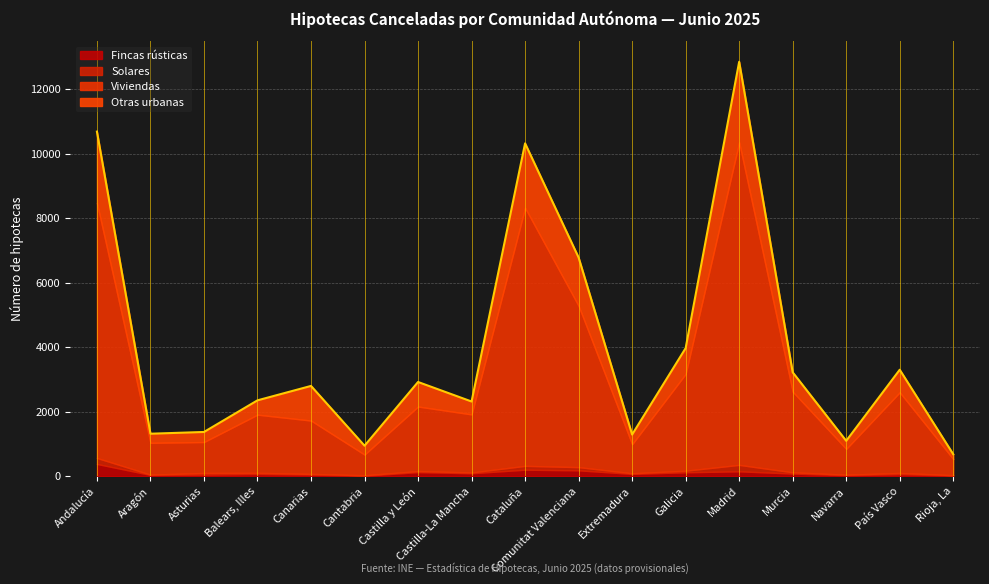

What is the value of the Fincas rústicas point at the 8th from the left?

90